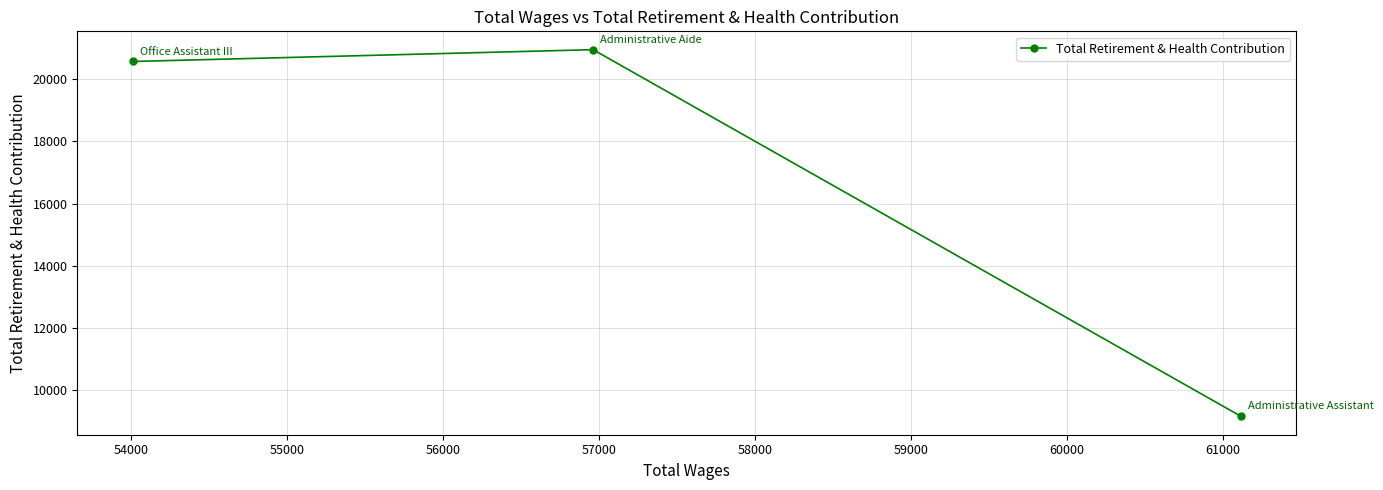

What is the minimum value shown in the chart?

9158